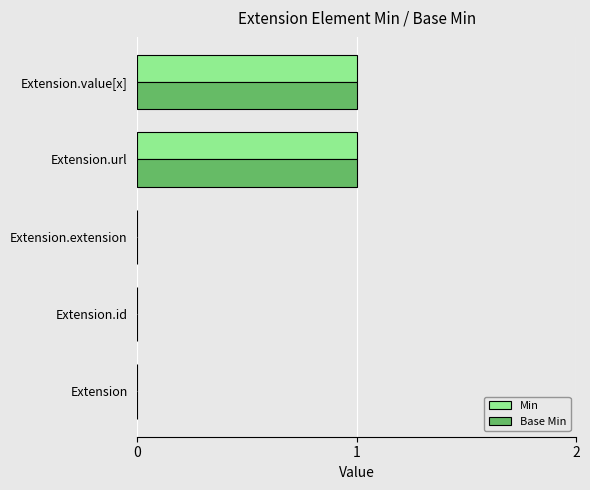

Is the value of Base Min at Extension.value[x] greater than the value of Min at Extension.extension?

Yes